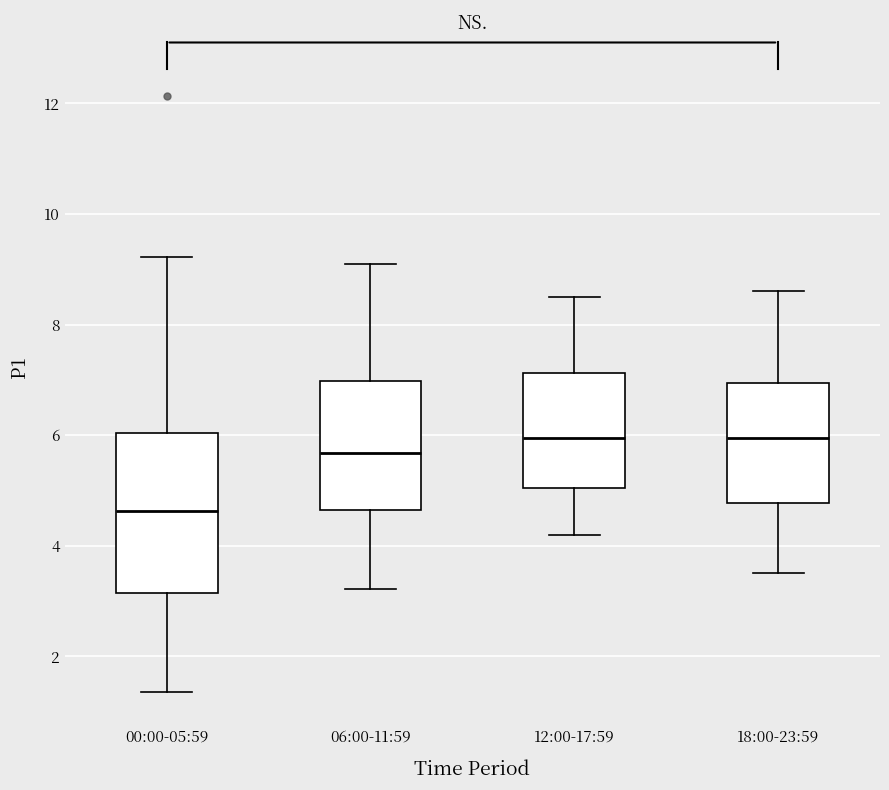

Where does the lower whisker of the box for 06:00-11:59 end on the y-axis? The values are not printed on the chart, so give them approximately, as read against the axis.

3.2